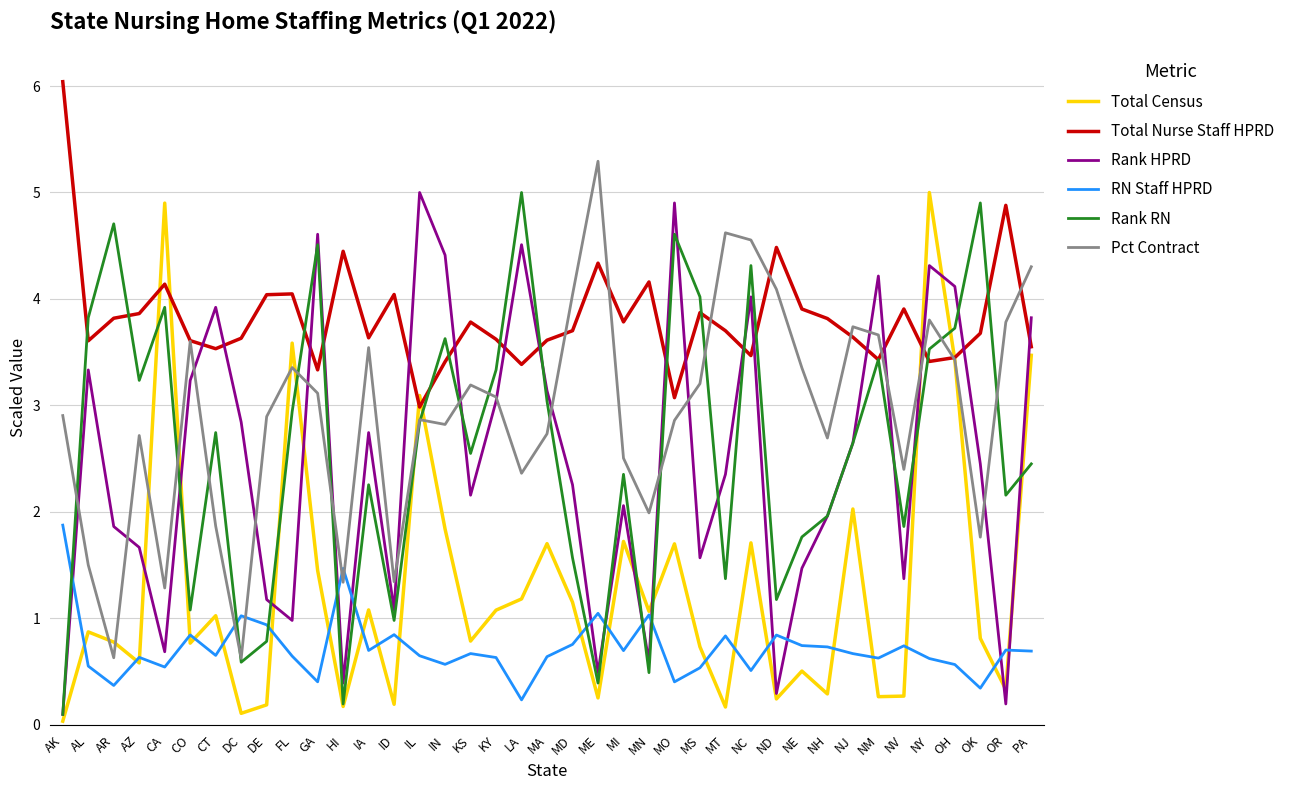

Which series changed the most between MD and MO?

Rank RN